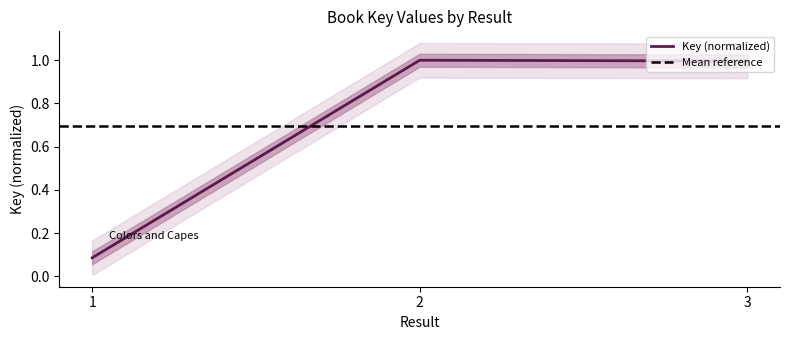

Where is the data nearest to the value 0?

1